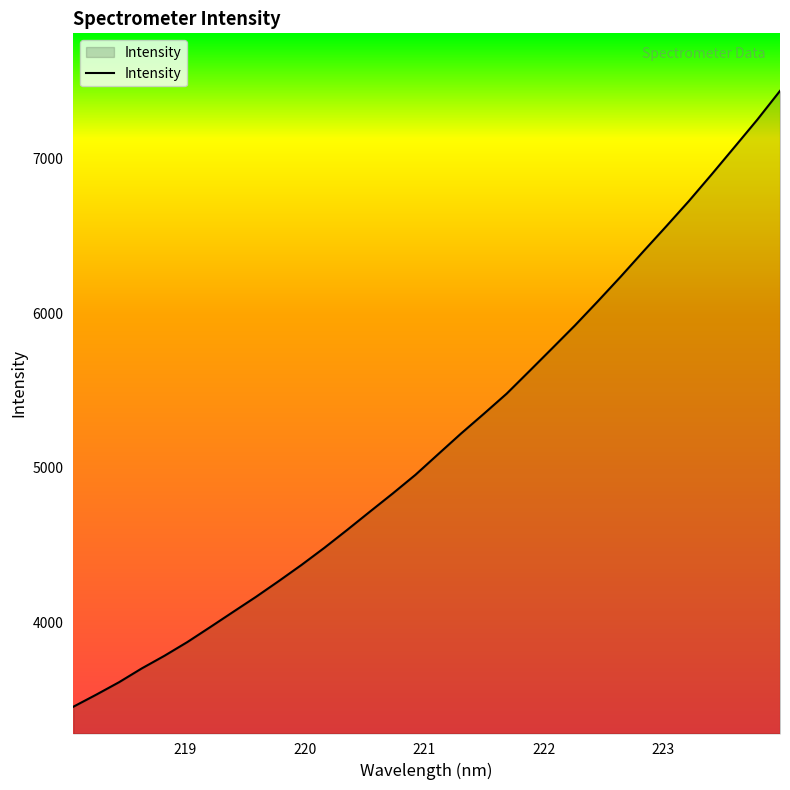

What is the smallest value displayed?

3457.1